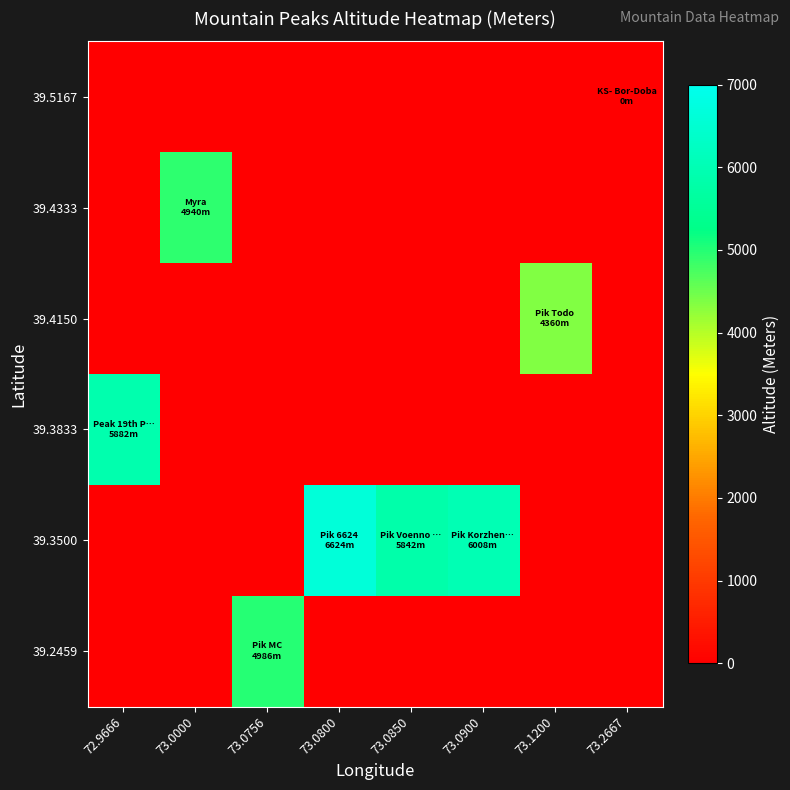

What is the maximum value shown in the chart?

6624